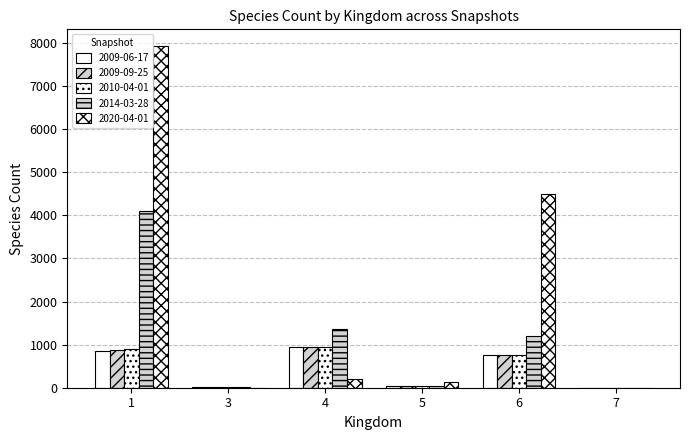

Reading left to right, what are all the values shown in this chart?

2009-06-17: 1=863	3=6	4=941	5=34	6=748	7=3
2009-09-25: 1=867	3=6	4=941	5=34	6=748	7=3
2010-04-01: 1=890	3=6	4=944	5=34	6=756	7=3
2014-03-28: 1=4107	3=6	4=1368	5=34	6=1193	7=4
2020-04-01: 1=7923	3=4	4=210	5=131	6=4505	7=3